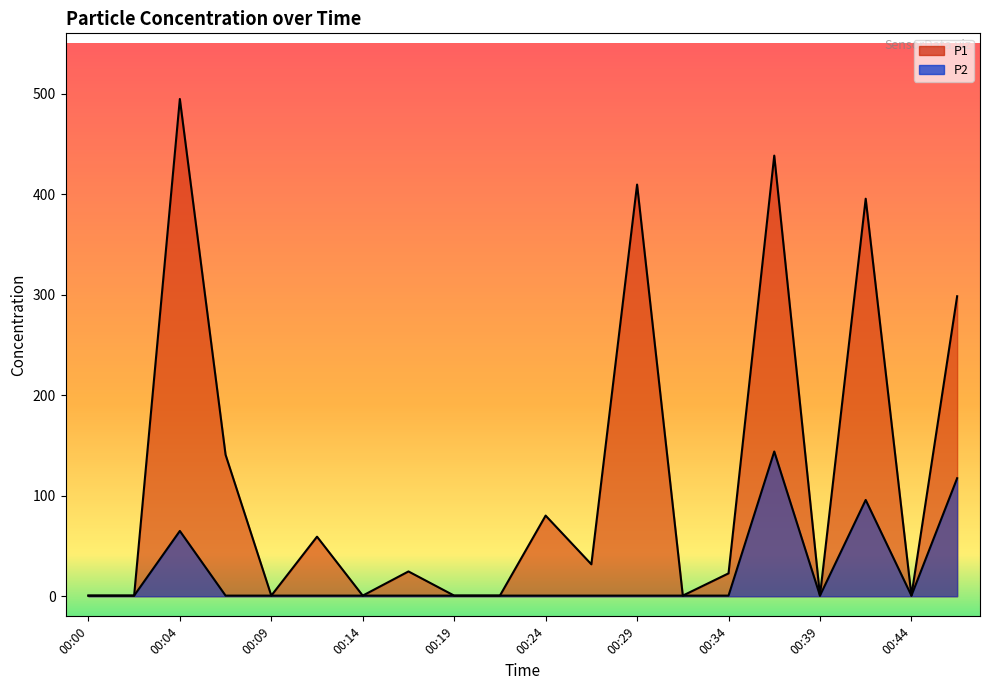

Reading left to right, list all the values displayed in this chart.

P1: 0.6	0.6	494.7	140.8	0.6	59.3	0.6	24.7	0.6	0.6	80.2	31.8	409.5	0.6	22.8	438.4	0.6	395.5	0.6	298.4
P2: 0.6	0.6	65.0	0.6	0.6	0.6	0.6	0.6	0.6	0.6	0.6	0.6	0.6	0.6	0.6	144.0	0.6	95.8	0.6	117.4